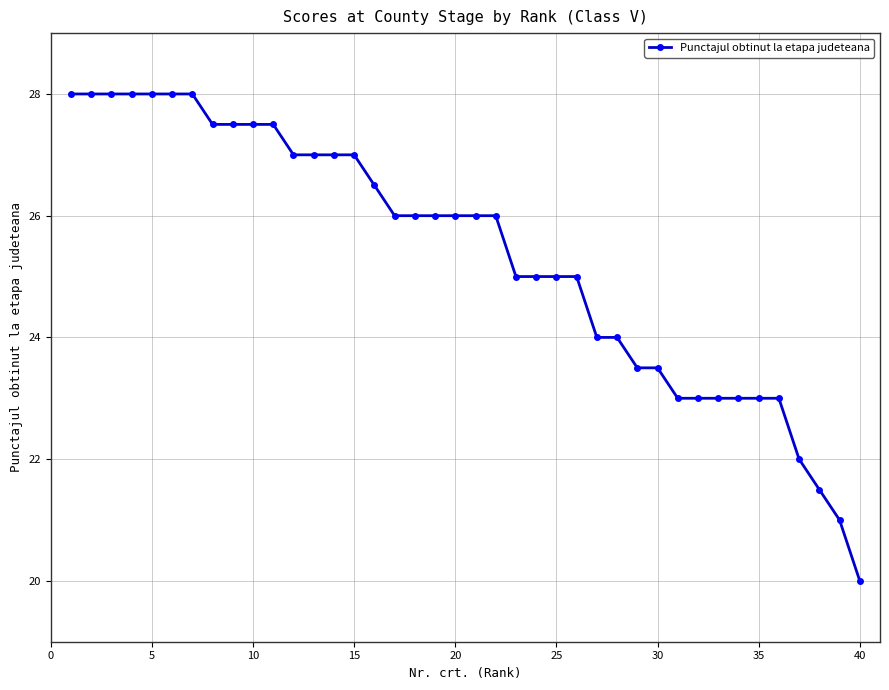

What is the greatest value displayed?

28.0